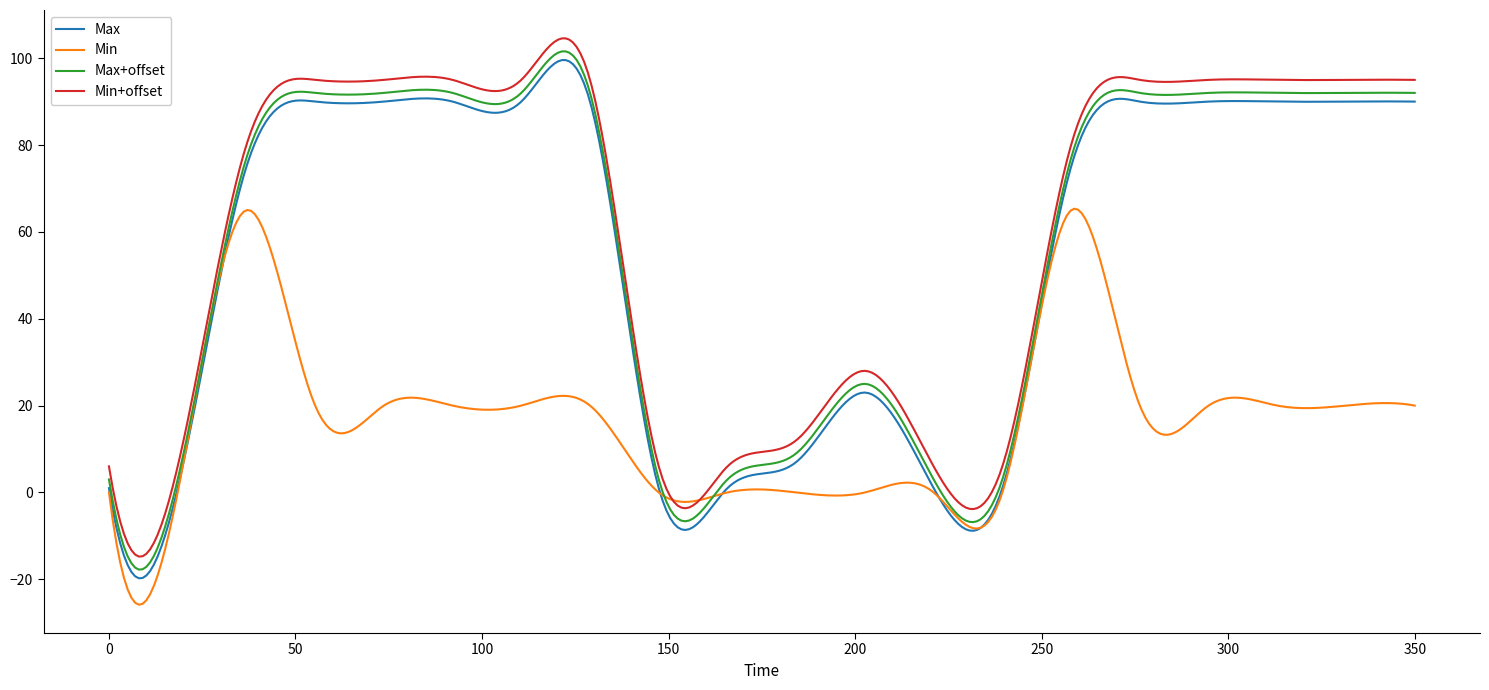

What is the maximum value for Min+offset?

104.6